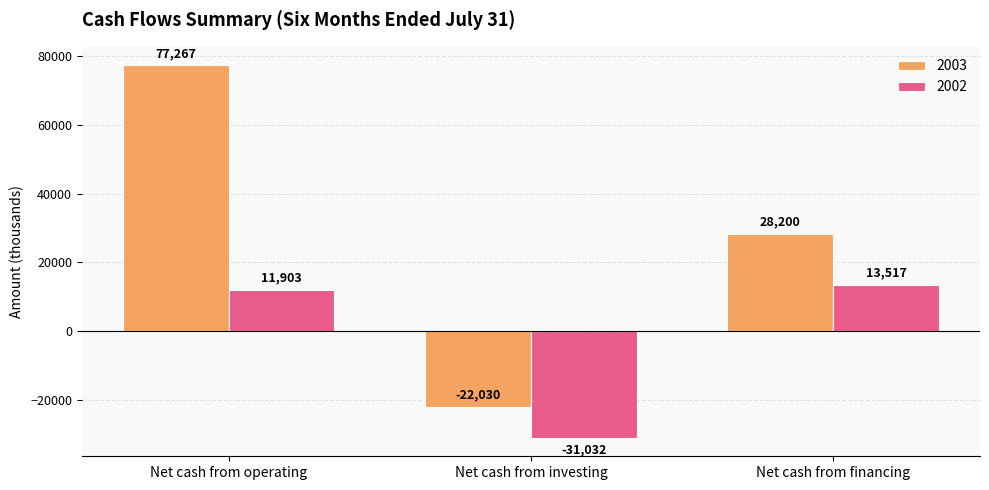

What is the difference between the maximum and minimum values in the 2003 series?

99297